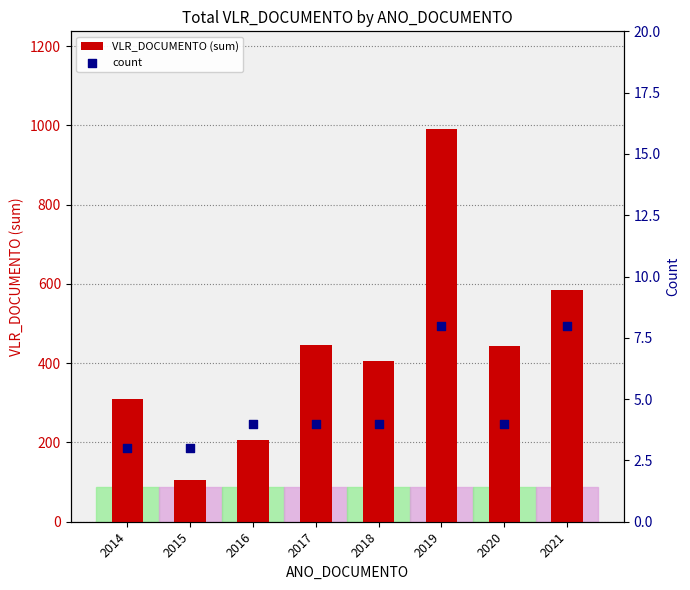

What are all the series names shown in the legend?

VLR_DOCUMENTO (sum), count